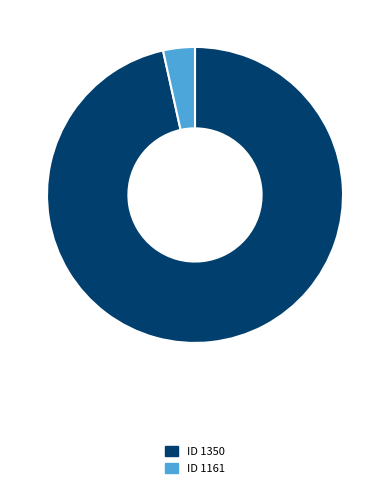

Does any single category account for the majority?

Yes